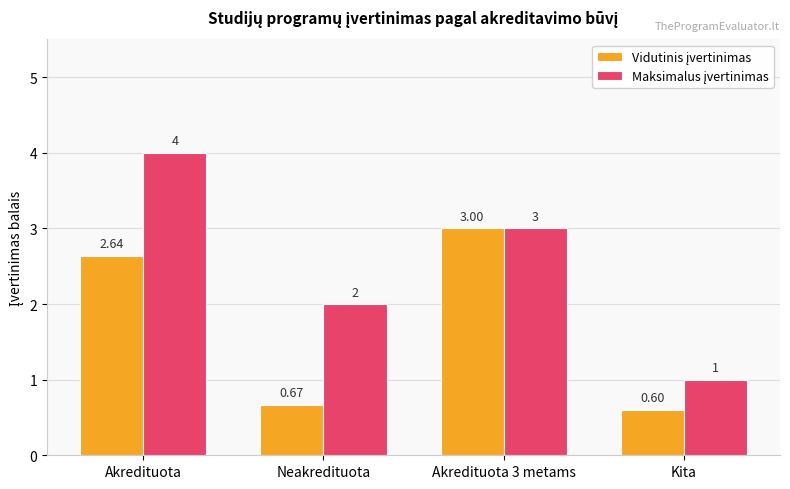

Which category has the lowest value across all series?

Kita